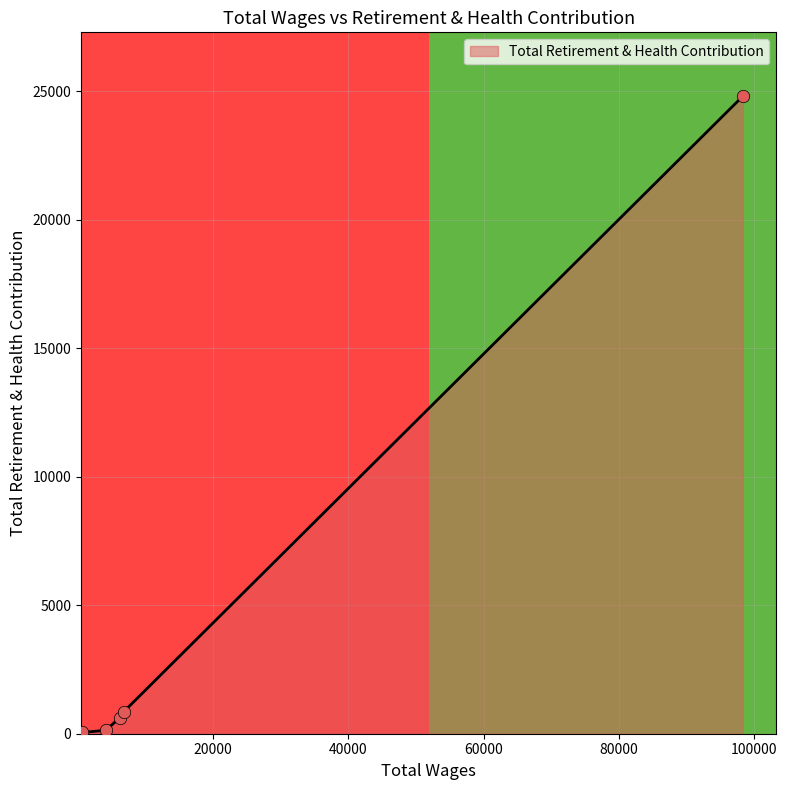

What is the highest value of the Total Retirement & Health Contribution series?

24804.0